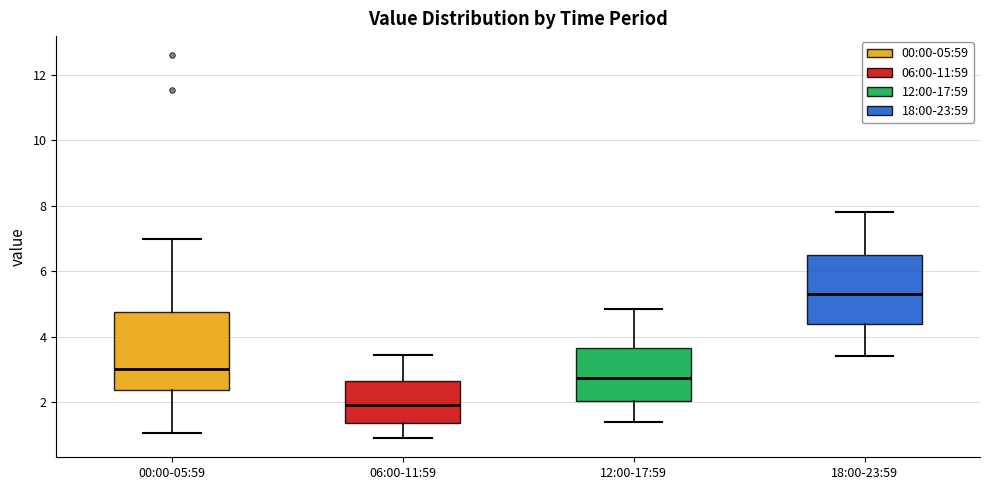

Which box's median line is the lowest?

06:00-11:59